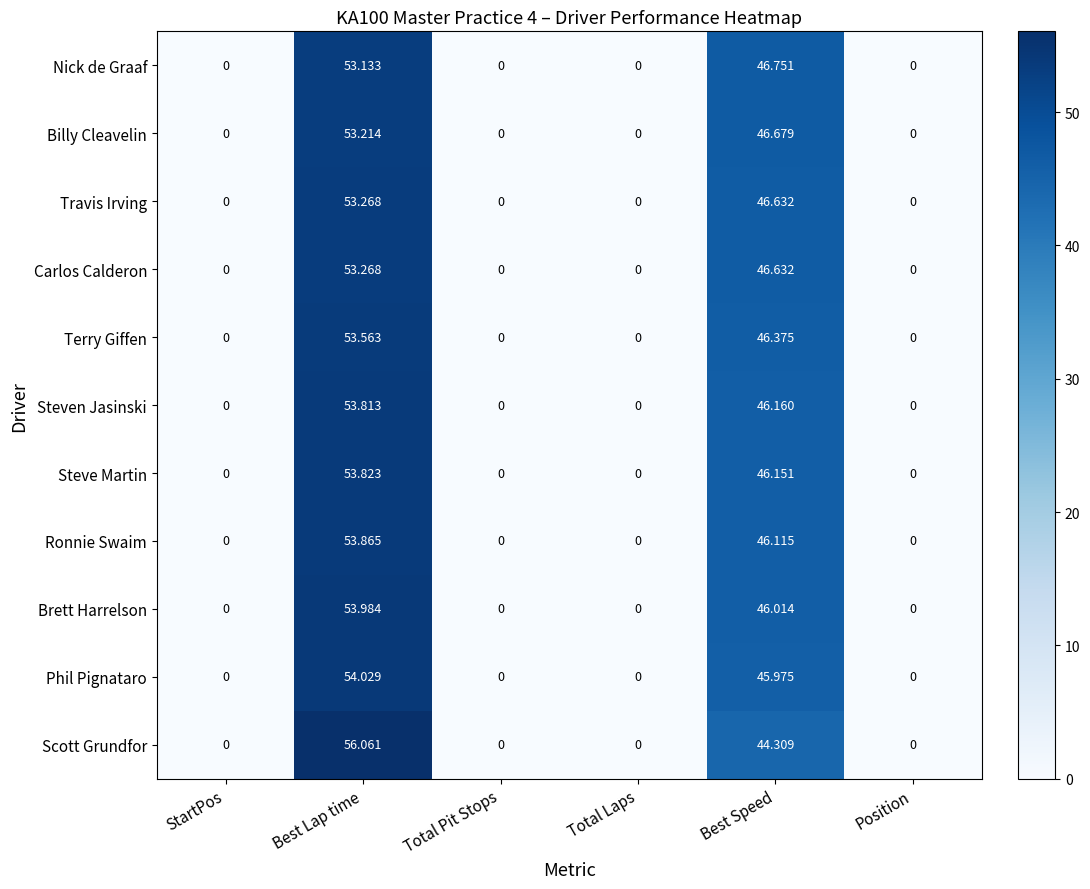

At which label is Carlos Calderon closest to 26?

Best Speed